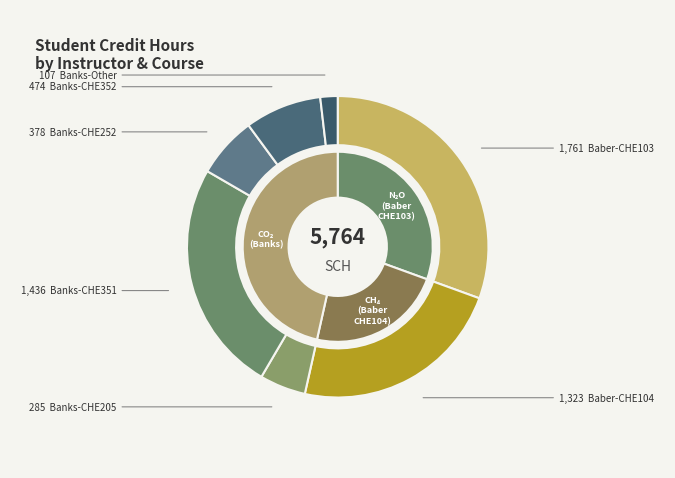

Does GES 164 (Banks) account for over 50% of the chart?

No